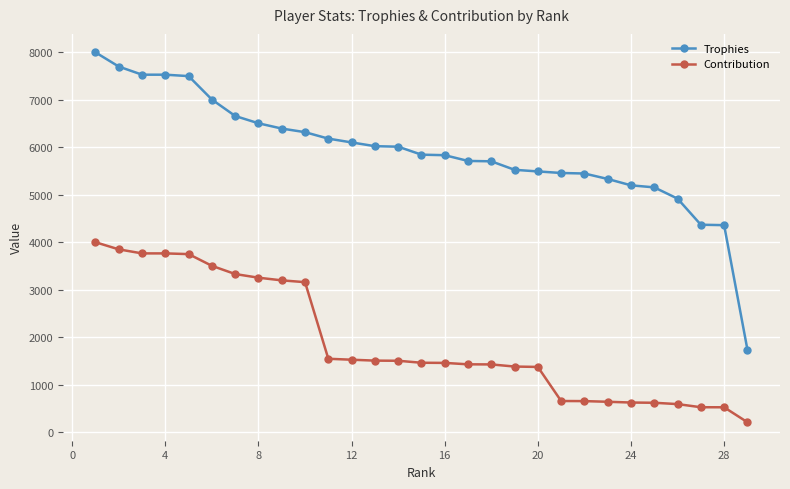

What is the smallest value displayed?

208